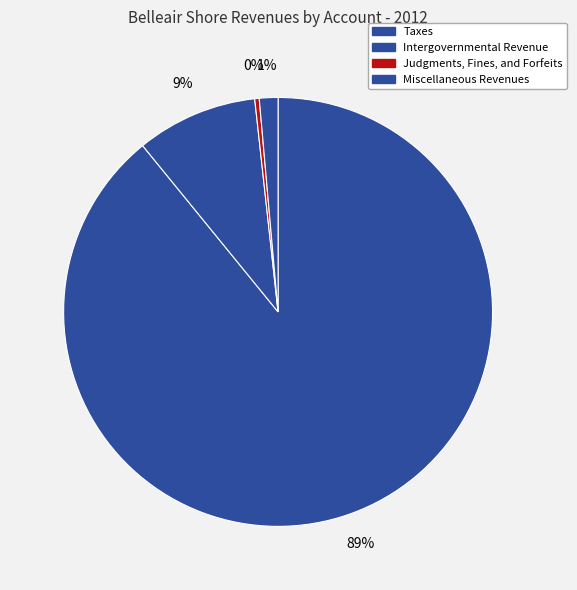

To the nearest percent, what percentage of the pie is Miscellaneous Revenues?

1%